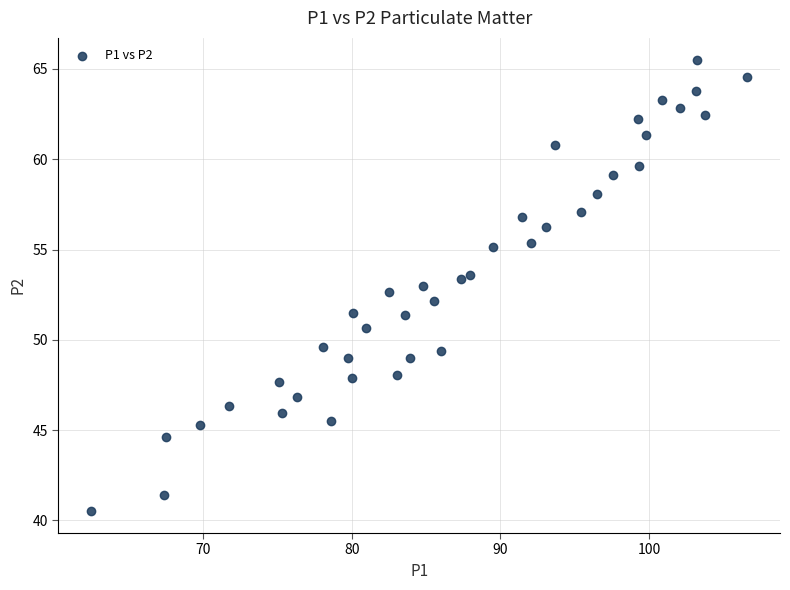

What is the range of X values (max minus min)?

44.1